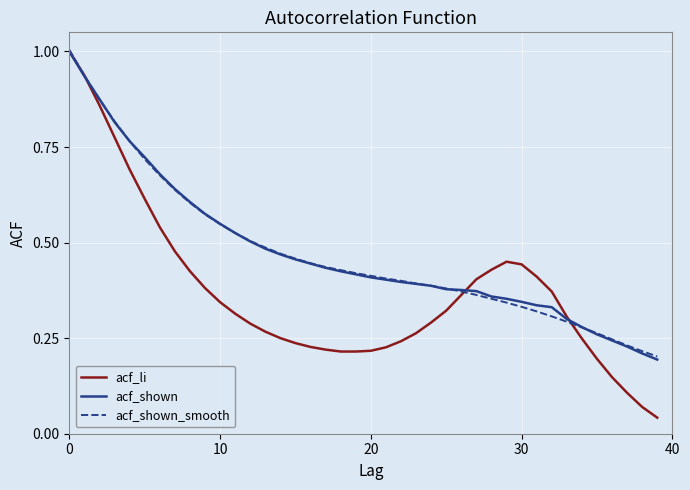

How many categories are shown in the chart?

40